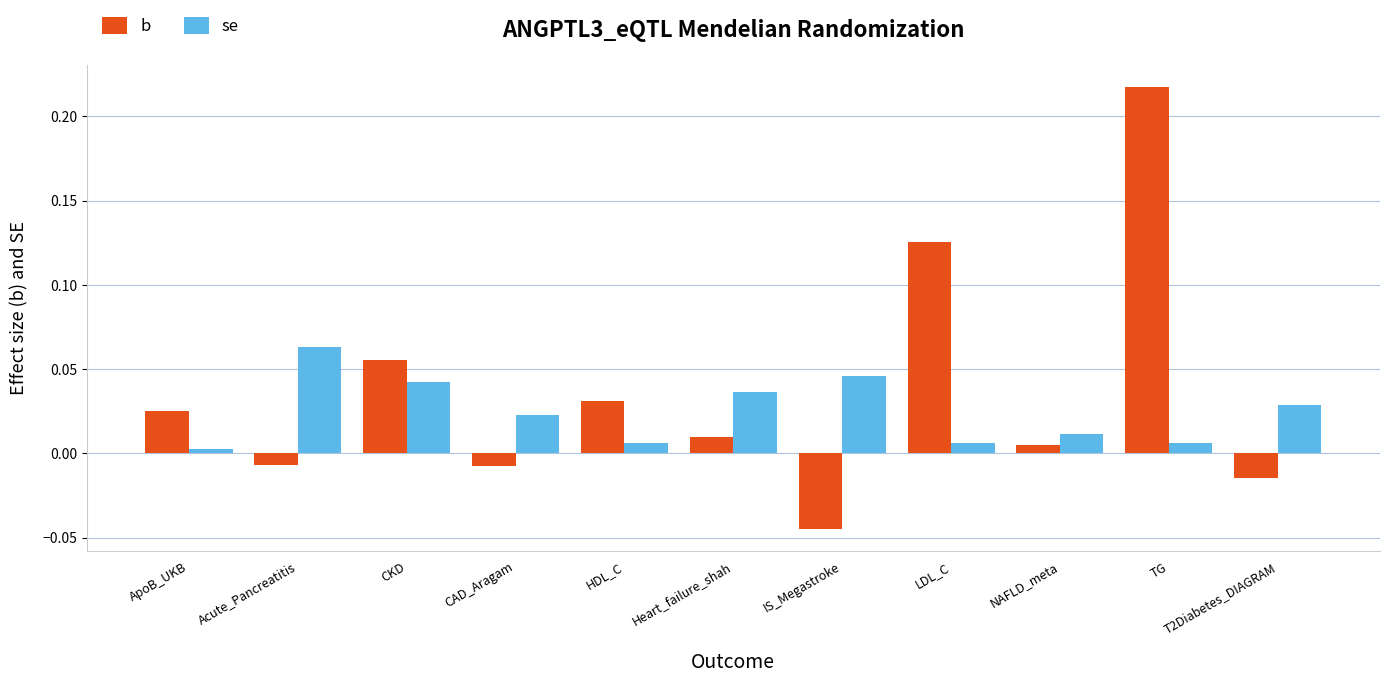

Which series changed the most between HDL_C and NAFLD_meta?

b